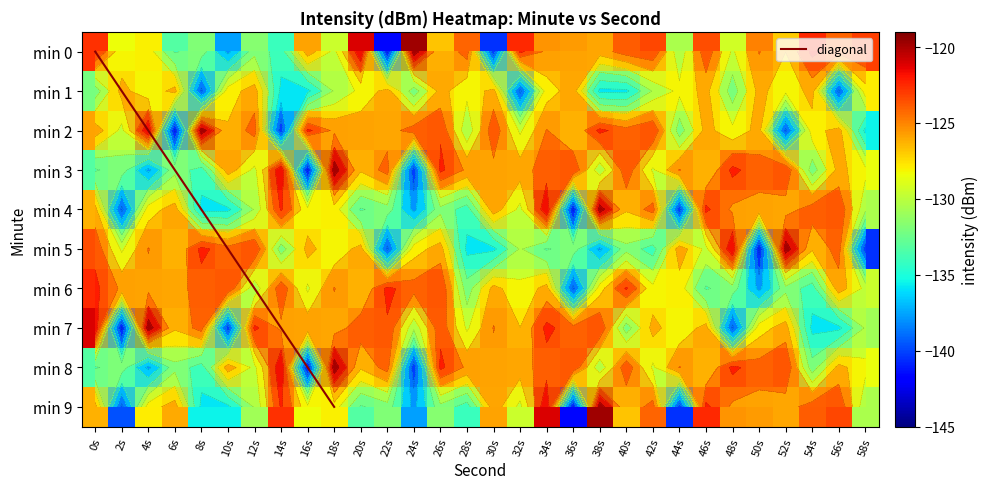

At how many categories does at least one series exceed -135?

30